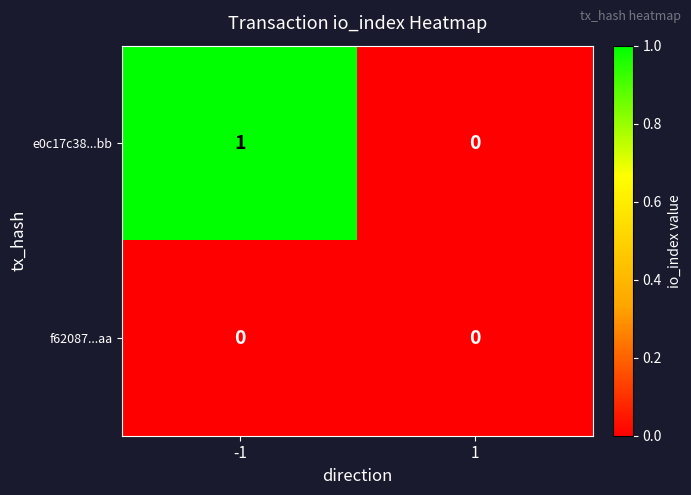

The value of e0c17c38...bb at 1 is -1. True or false?

False